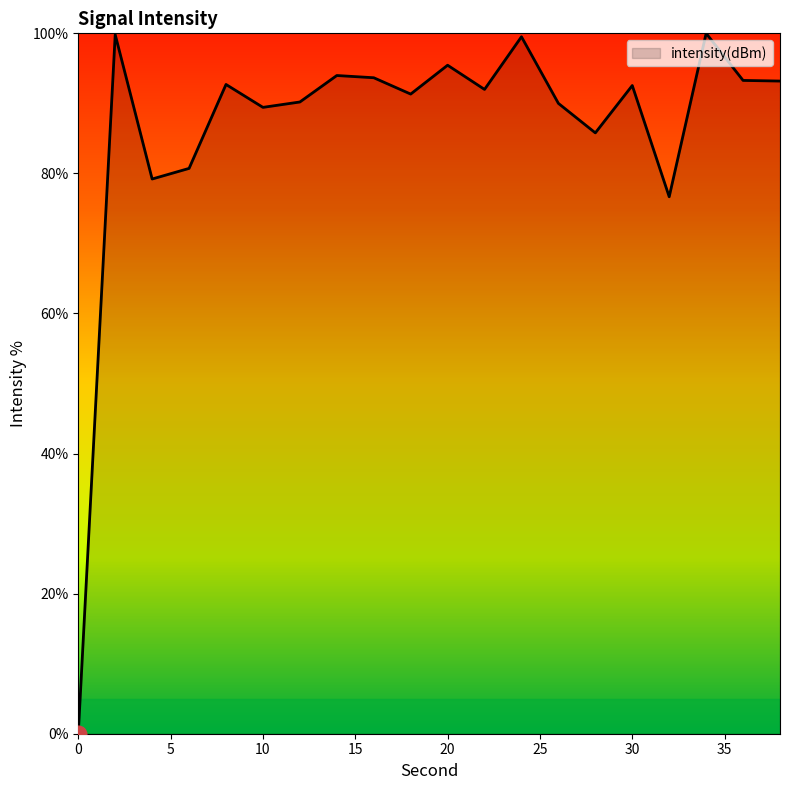

How many interior local peaks (higher than both neighbors) does the data have?

7